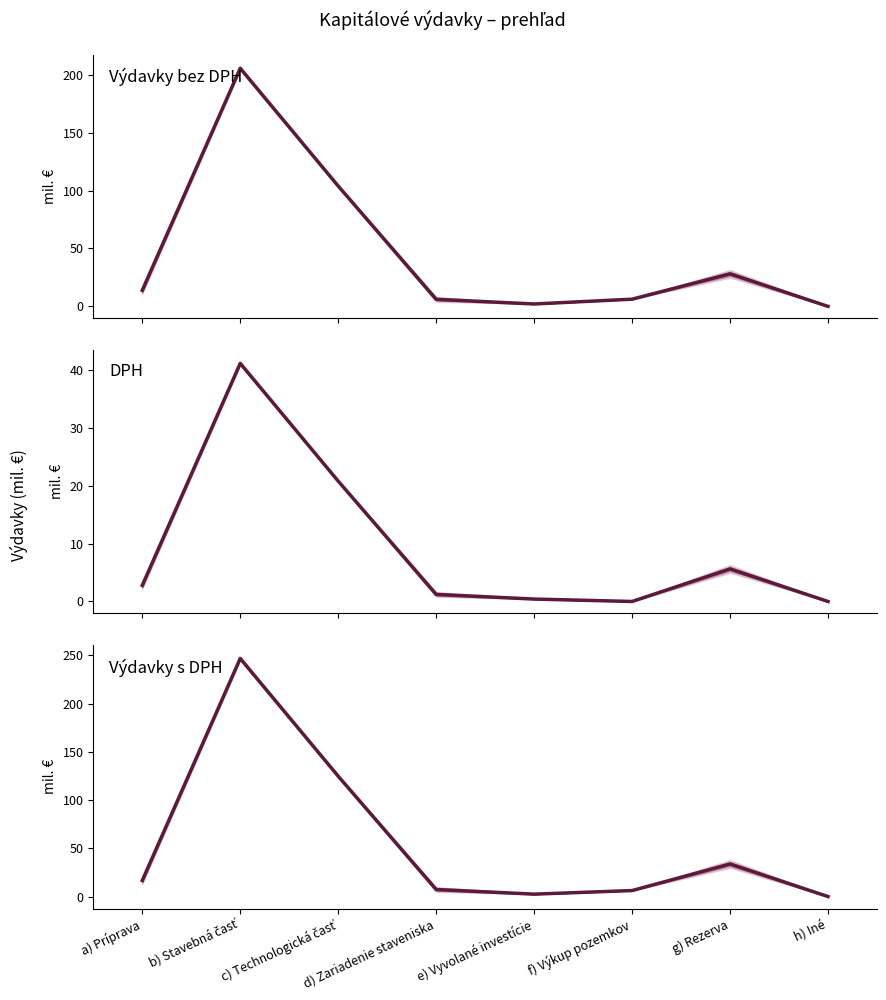

What is the difference between the second highest and second lowest values in the DPH series?

20.8